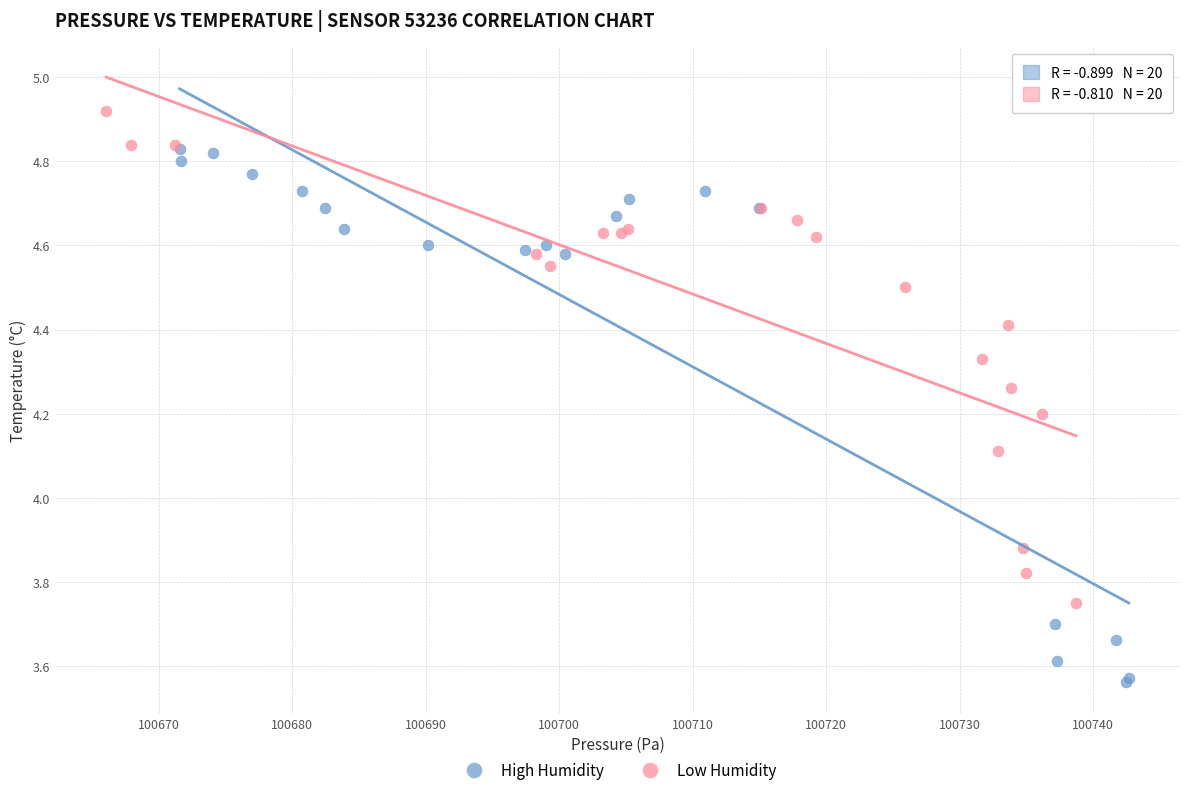

Which series has the widest spread of Y values?

High Humidity